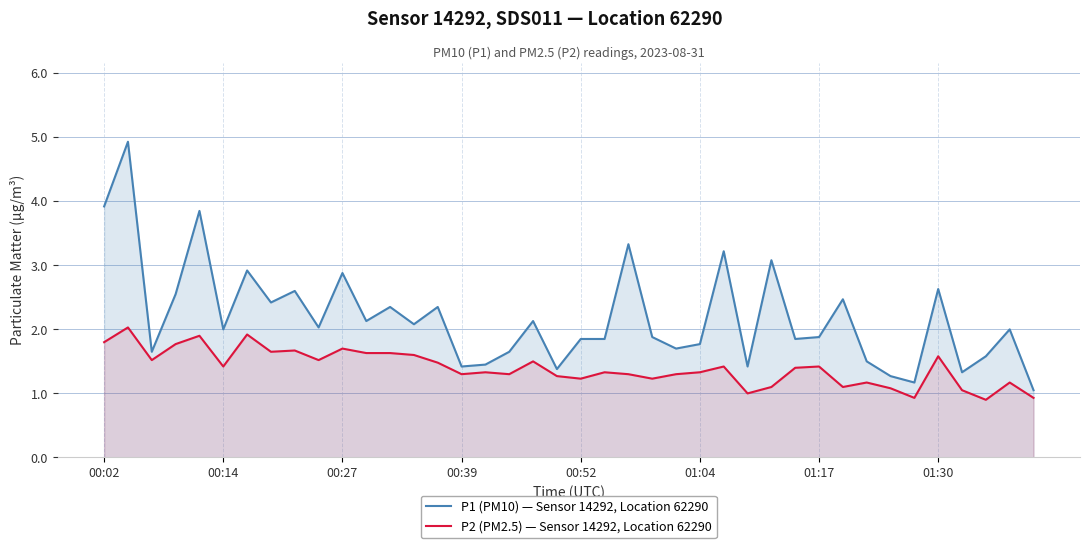

List the series in order of their peak value, lowest first.

P2 (PM2.5) — Sensor 14292, Location 62290, P1 (PM10) — Sensor 14292, Location 62290